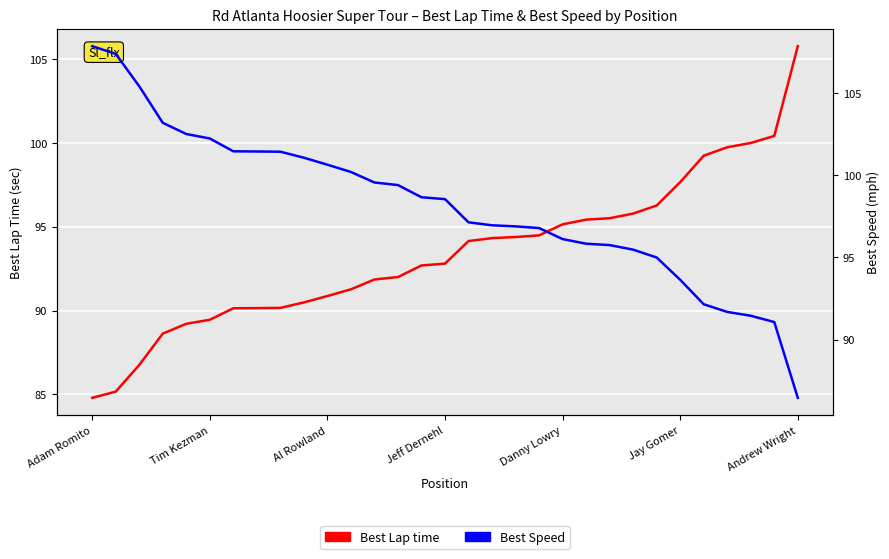

What are all the series names shown in the legend?

Best Lap time, Best Speed